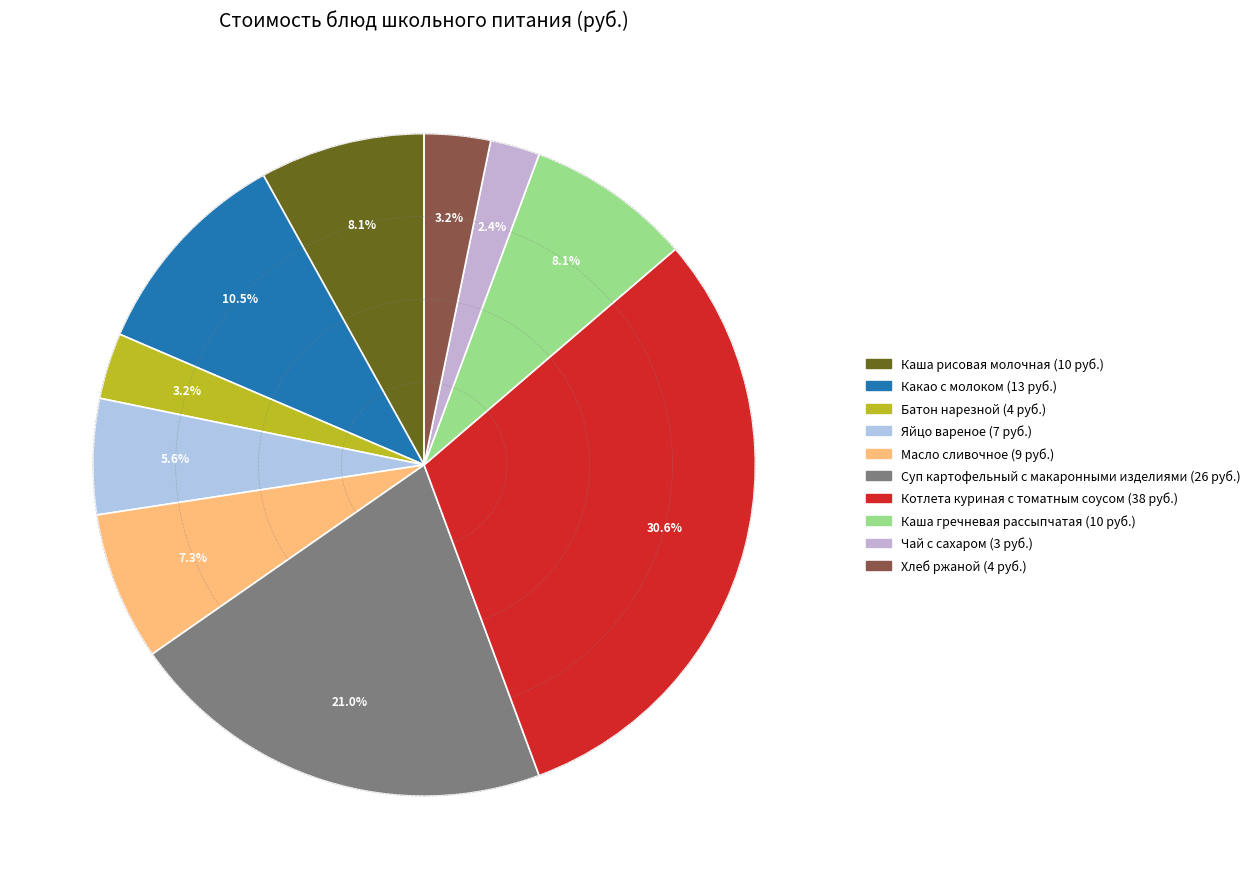

The Яйцо вареное slice represents 1% of the pie. True or false?

False